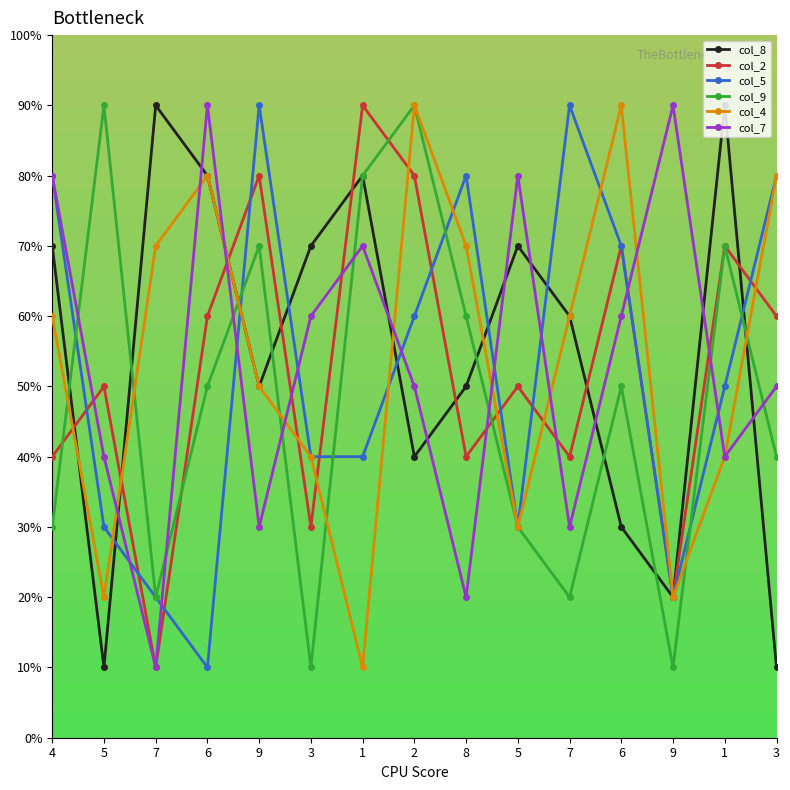

At which label does col_9 reach its minimum?

3